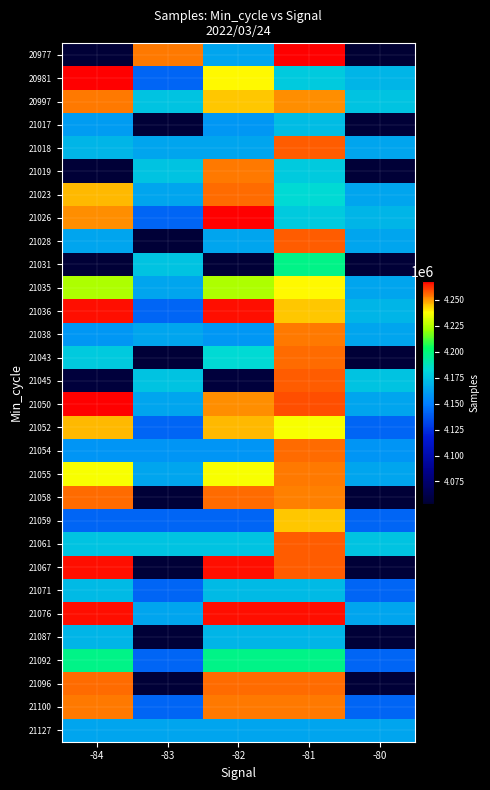

How many series are shown in this chart?

30